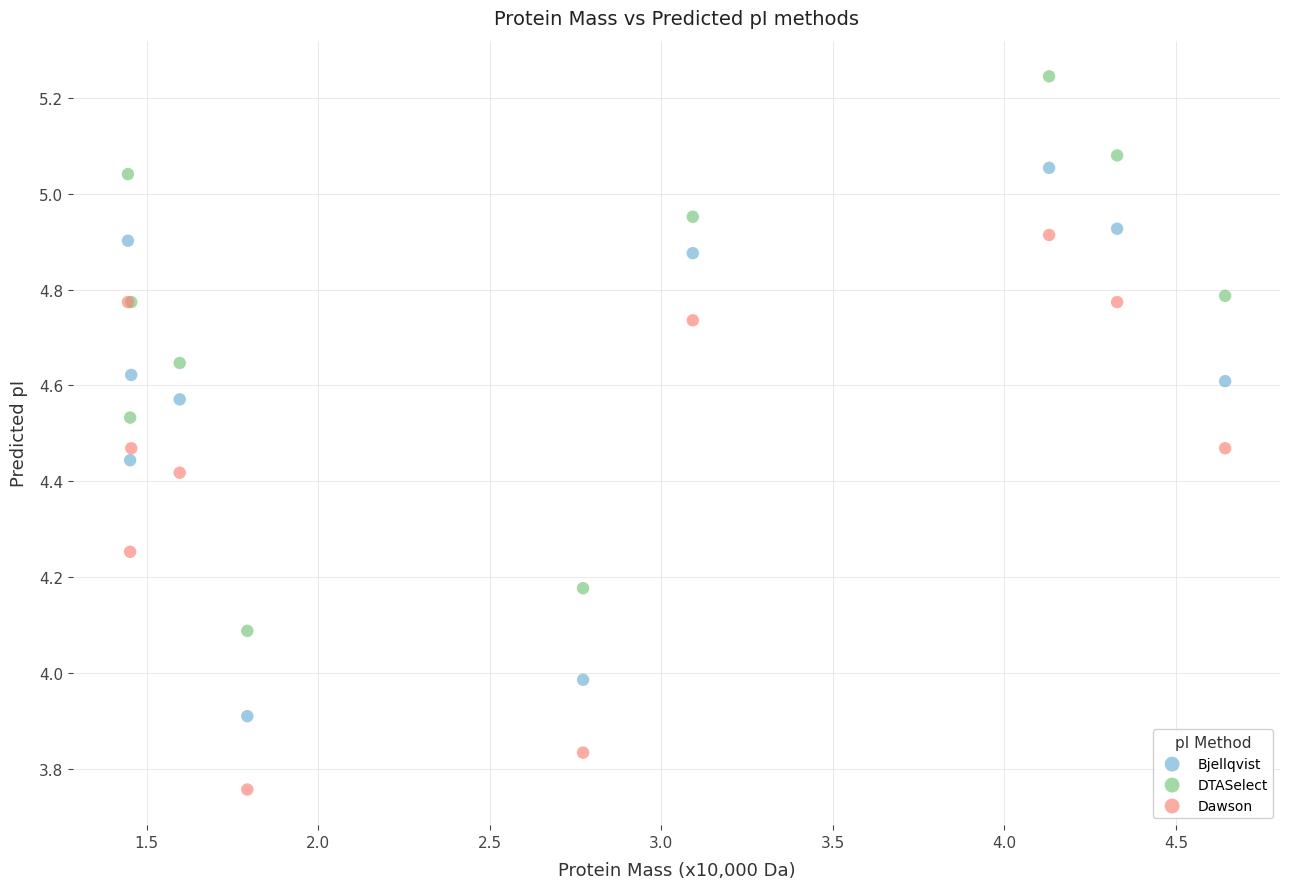

What is the X range (max minus min) for the scatter plot?

3.2